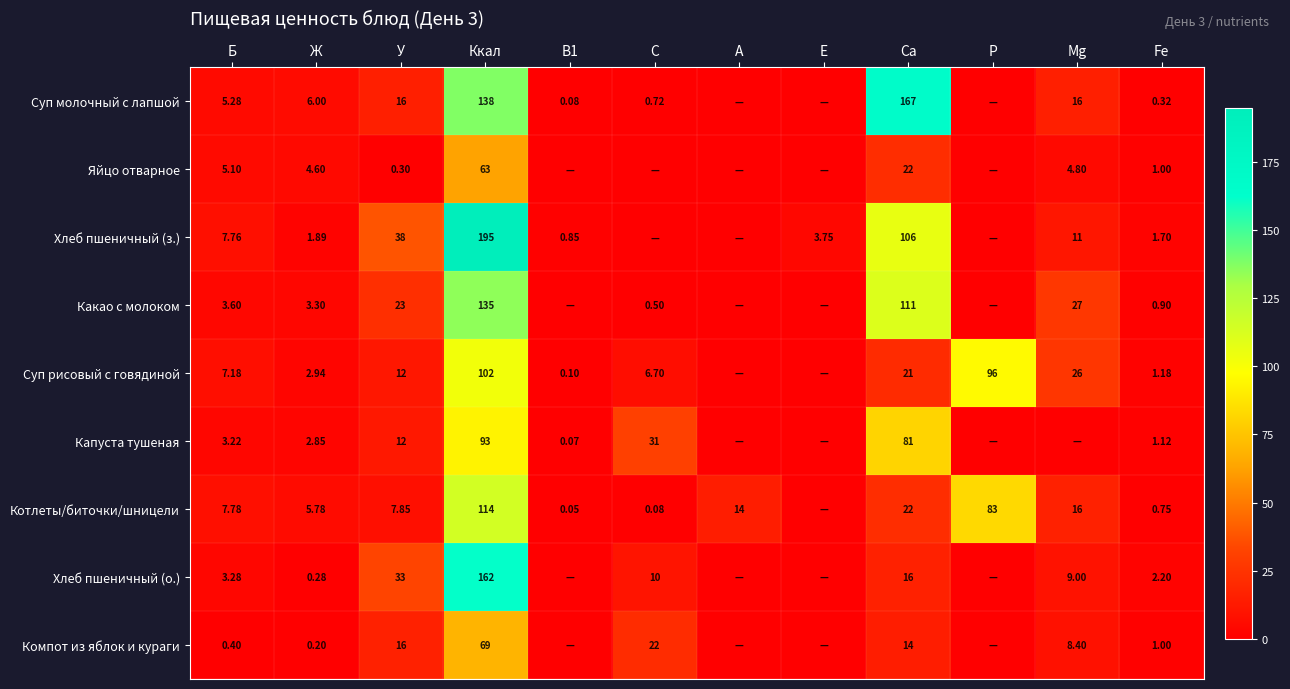

Between Ж and Ca, which series saw the biggest shift?

Суп молочный с лапшой